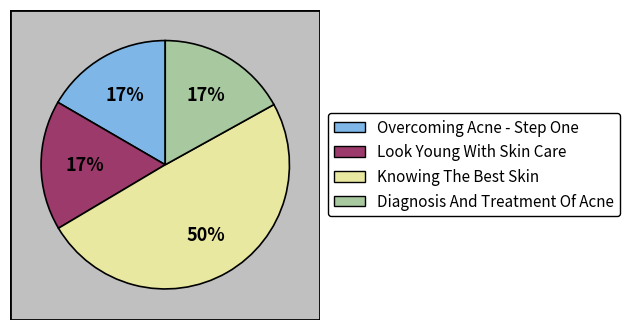

Is there any slice that represents more than half of the pie?

No